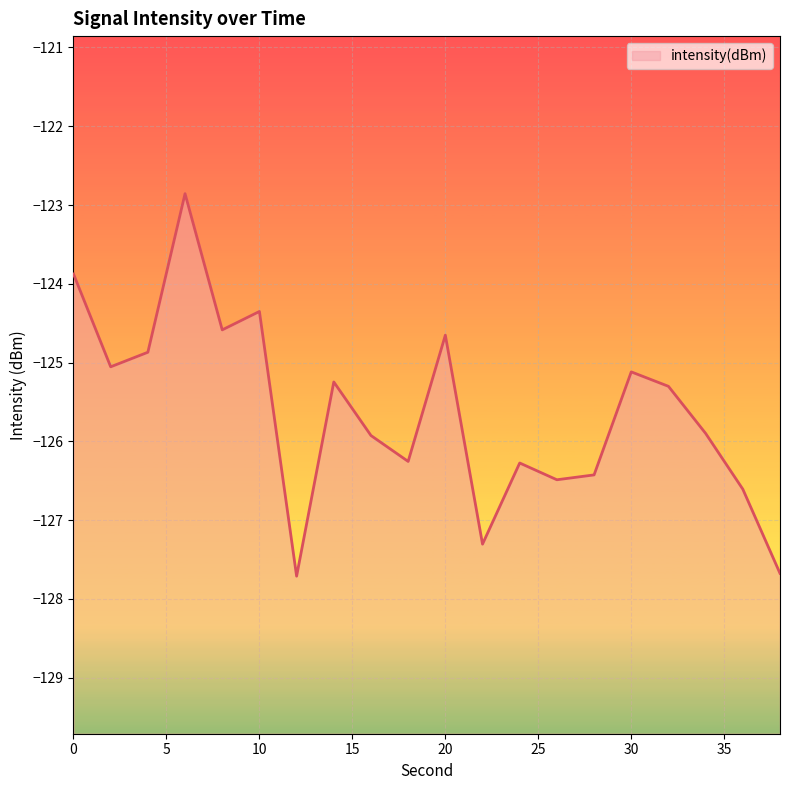

Reading left to right, list all the values displayed in this chart.

-123.9	-125.1	-124.9	-122.9	-124.6	-124.4	-127.7	-125.2	-125.9	-126.3	-124.7	-127.3	-126.3	-126.5	-126.4	-125.1	-125.3	-125.9	-126.6	-127.7